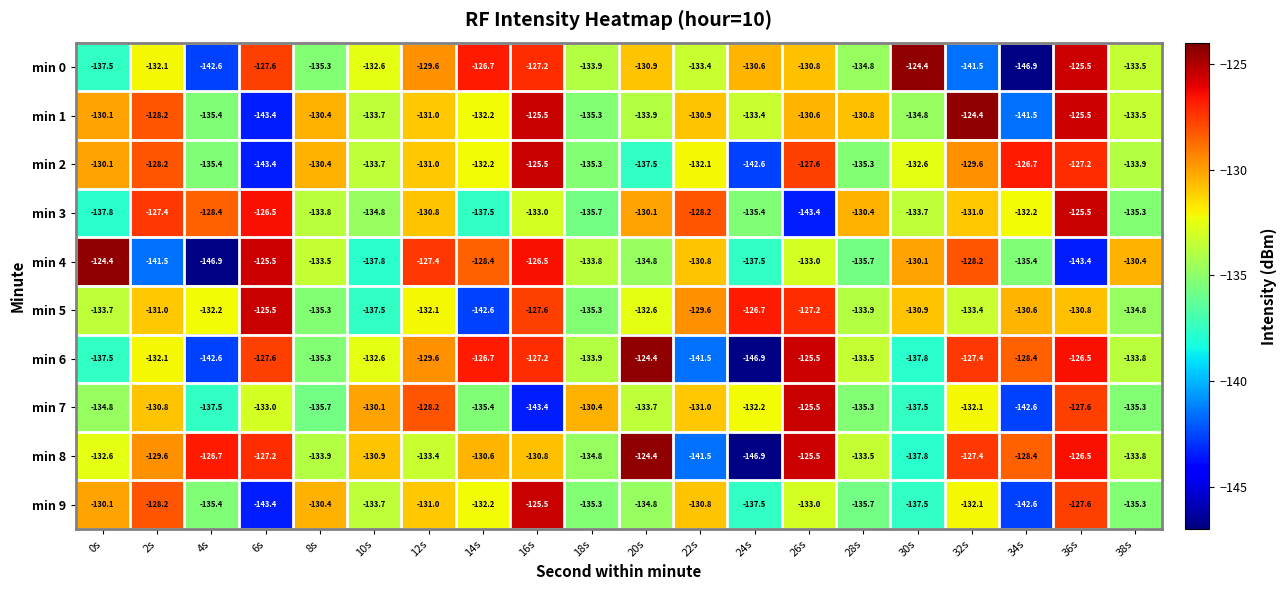

Which series has the largest total across all categories?

min 8